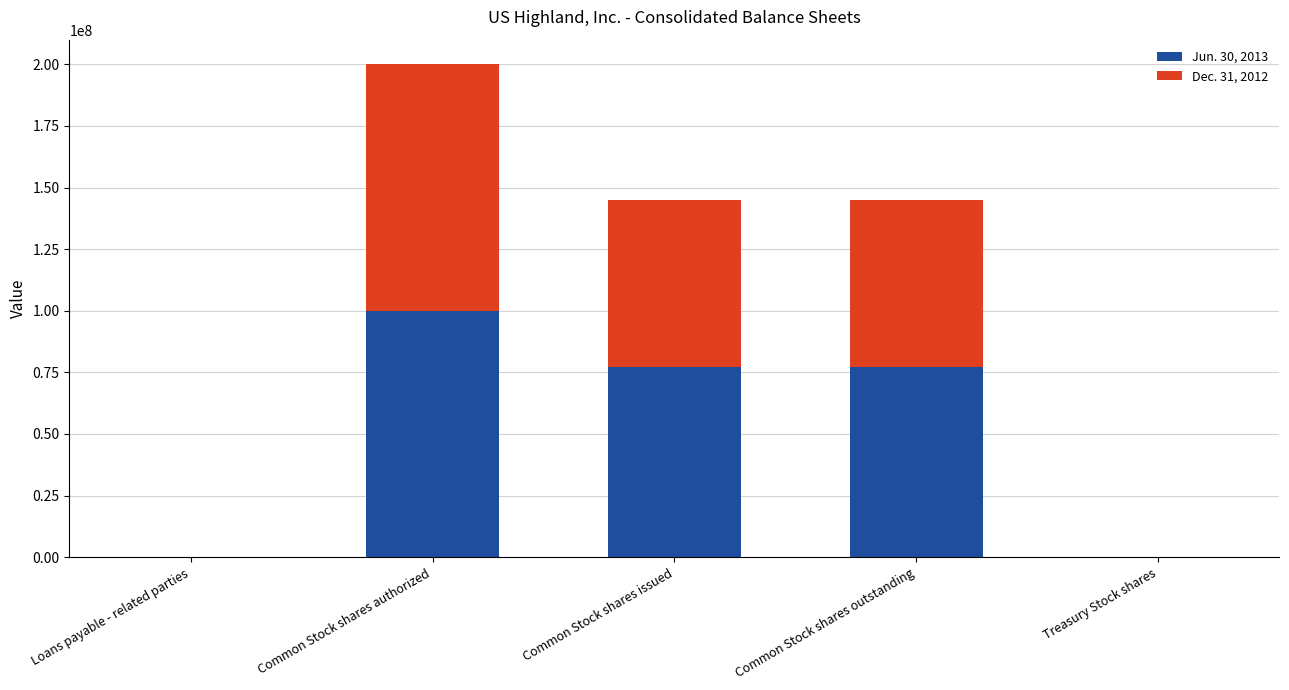

Which category has the highest value in the Jun. 30, 2013 series?

Common Stock shares authorized